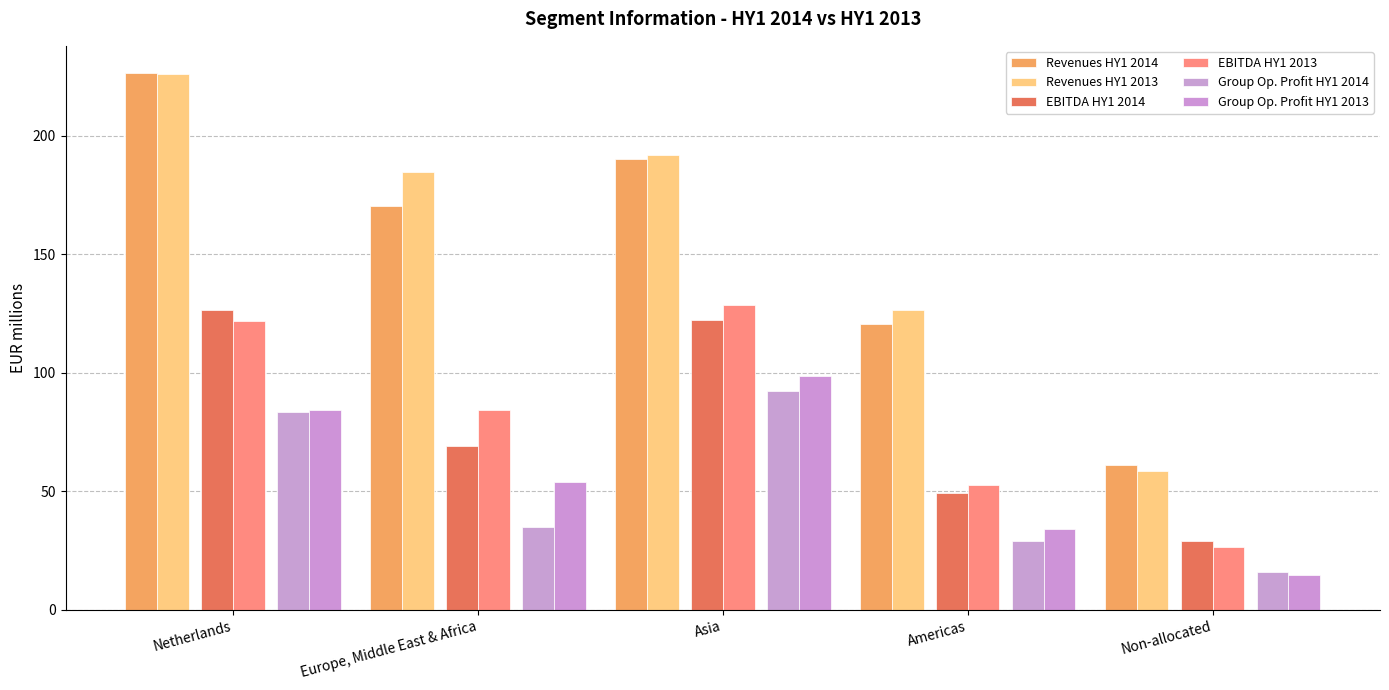

Which series has the widest spread of values?

Revenues HY1 2013